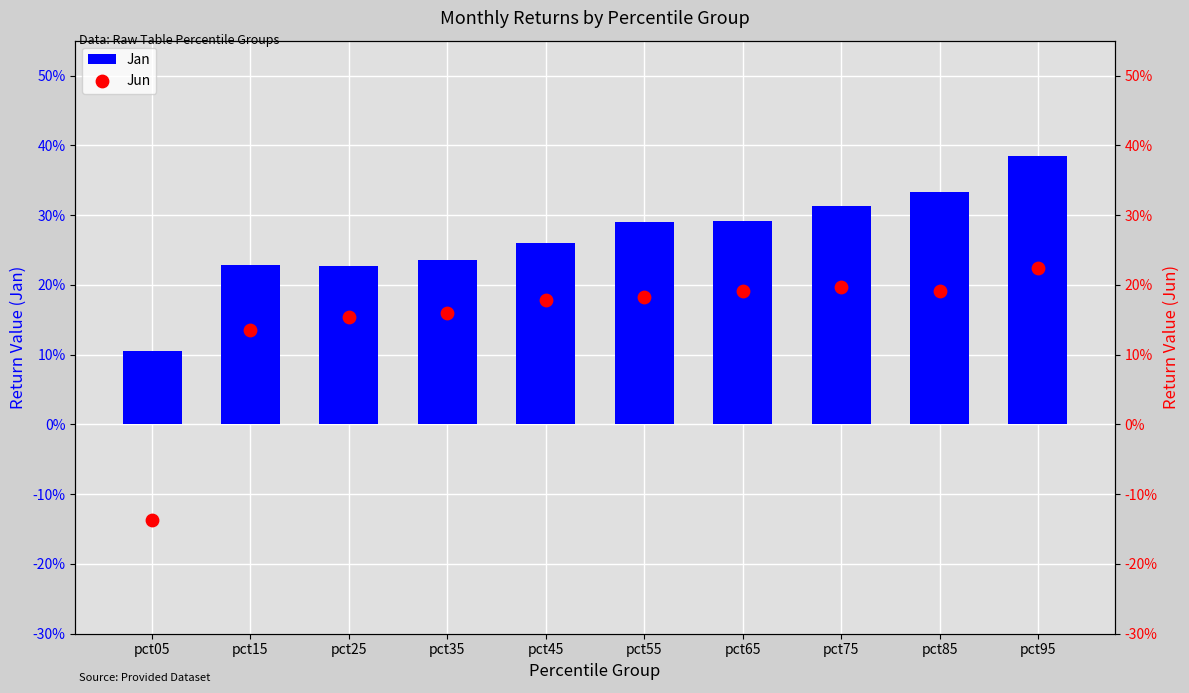

At which category is the sum across all series the highest?

pct95